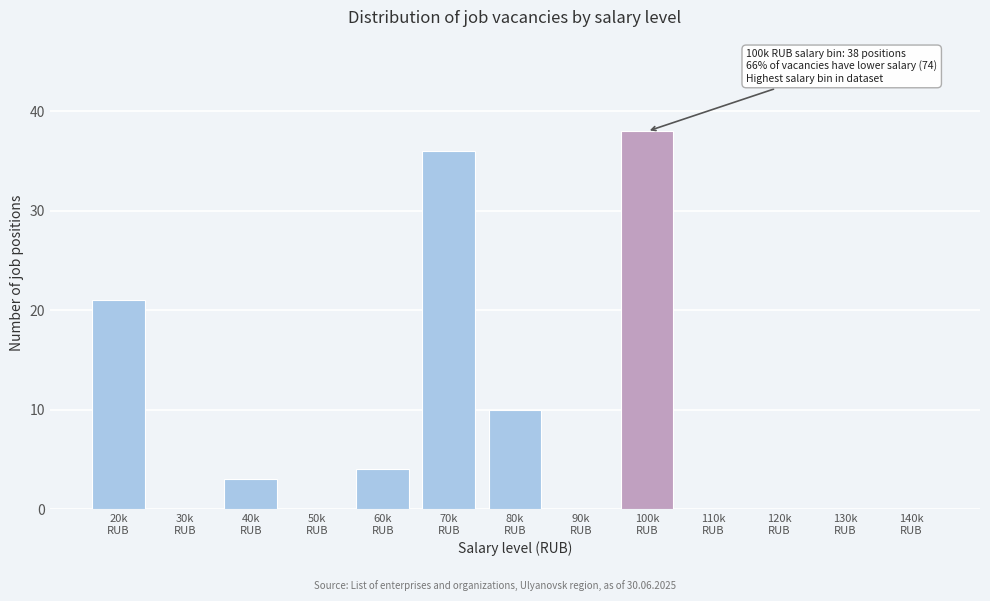

What is the maximum value shown in the chart?

38